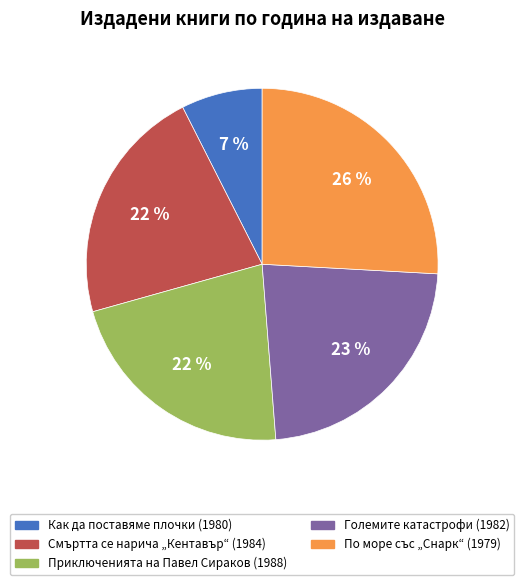

To the nearest percent, what percentage of the pie is По море със „Снарк“ (1979)?

26%